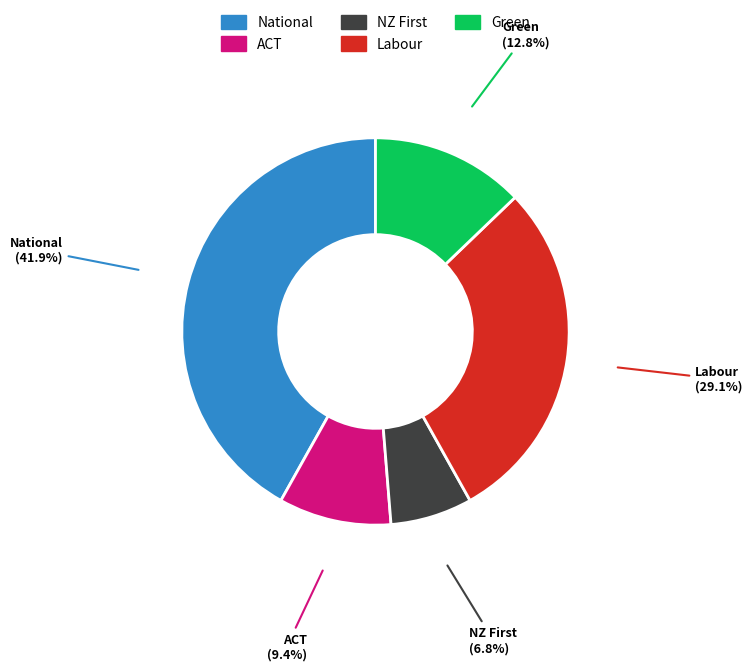

True or false: Green accounts for 25% of the total.

False